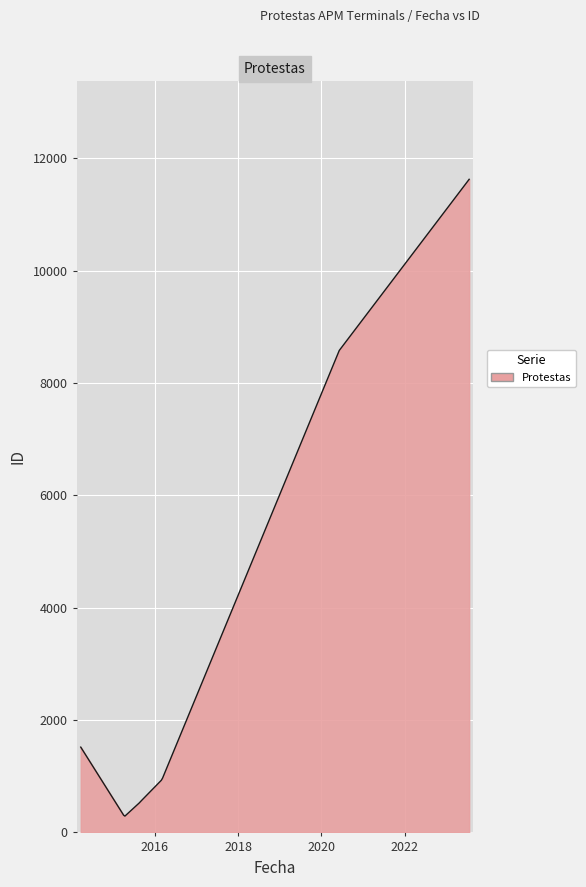

What is the minimum value shown in the chart?

290.4